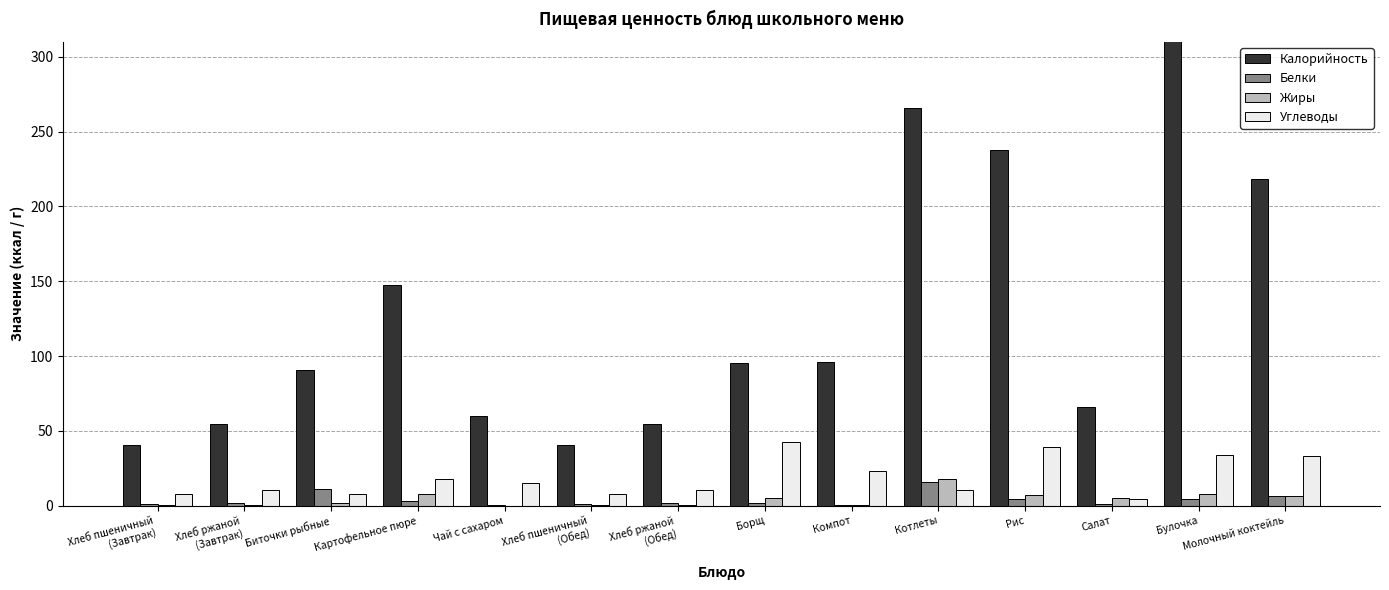

What is the label of the 6th bar from the right?

Компот